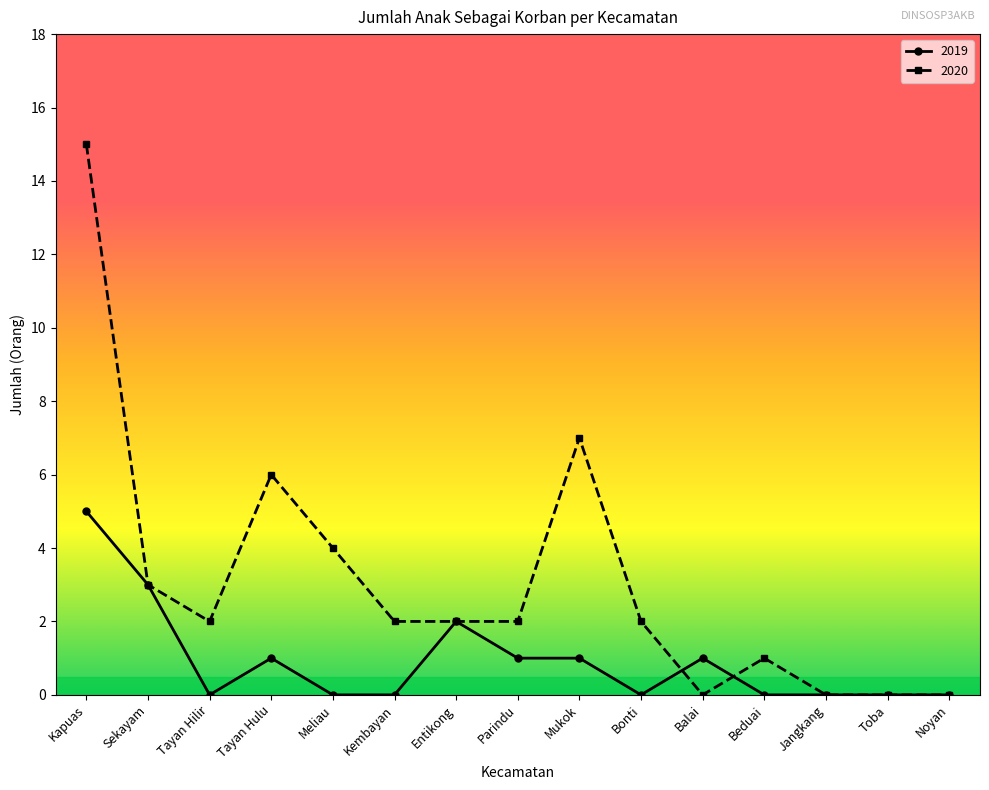

What is the approximate value of 2020 at Kapuas?

15